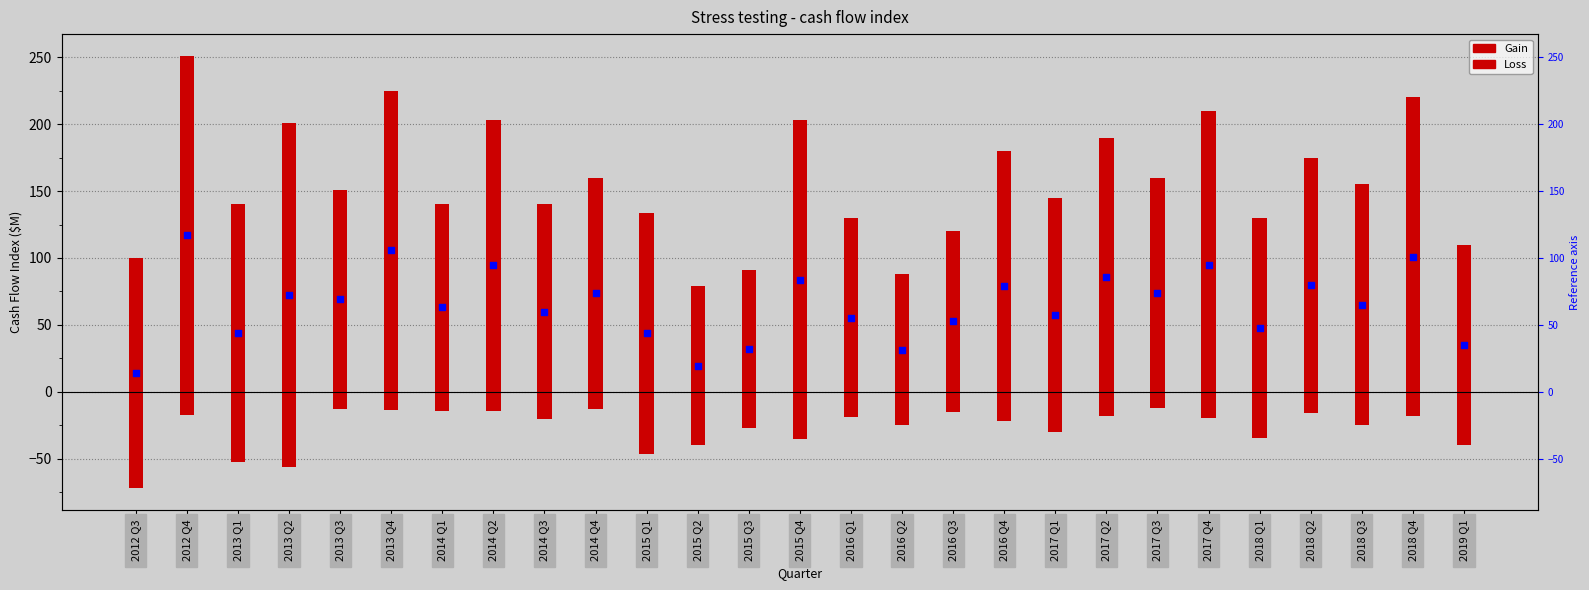

Which series has the largest Y range (max minus min)?

Gain